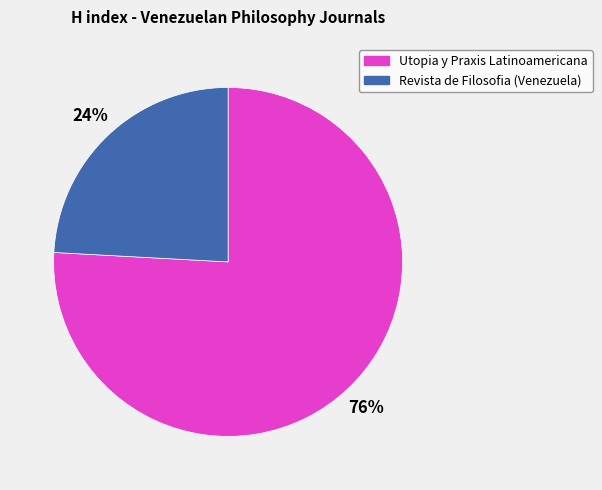

To the nearest percent, what is the difference between the Utopia y Praxis Latinoamericana and Revista de Filosofia (Venezuela) slice percentages?

52%